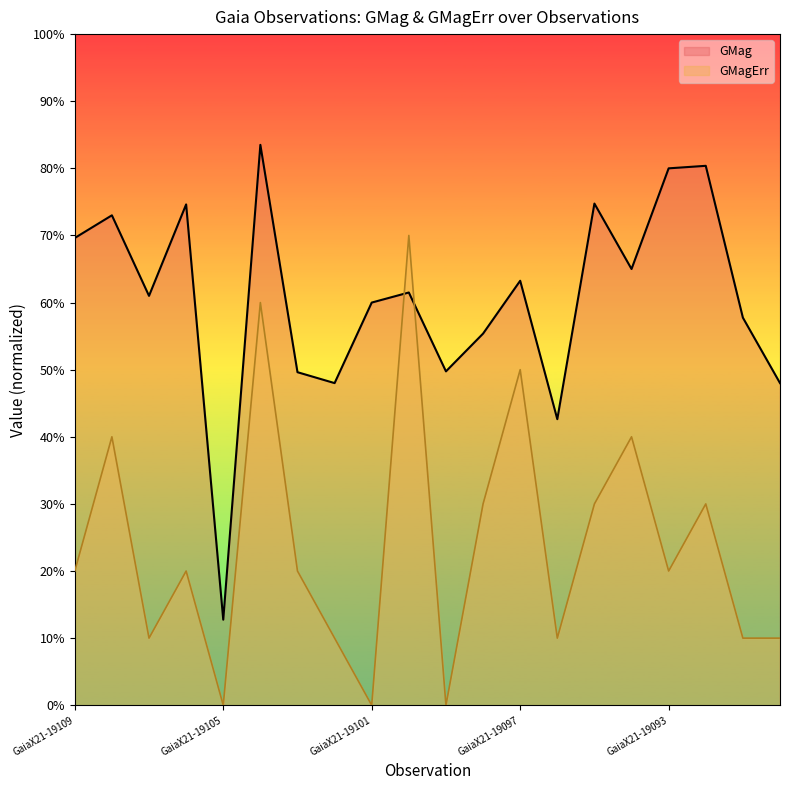

After their last crossing, which series has the higher values: GMagErr or GMag?

GMag